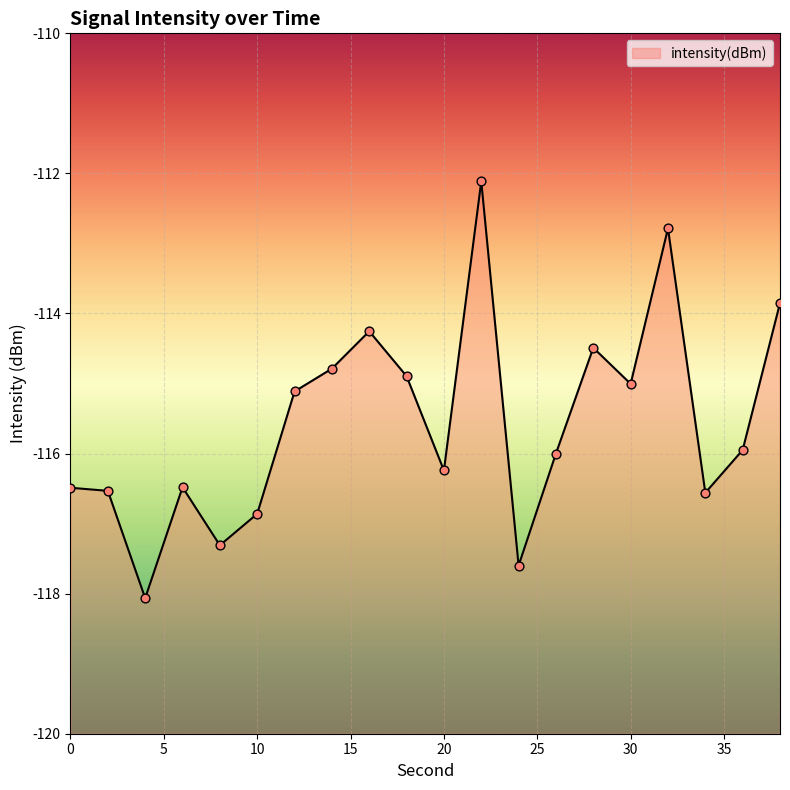

Which has a higher value, 38 or 30?

38